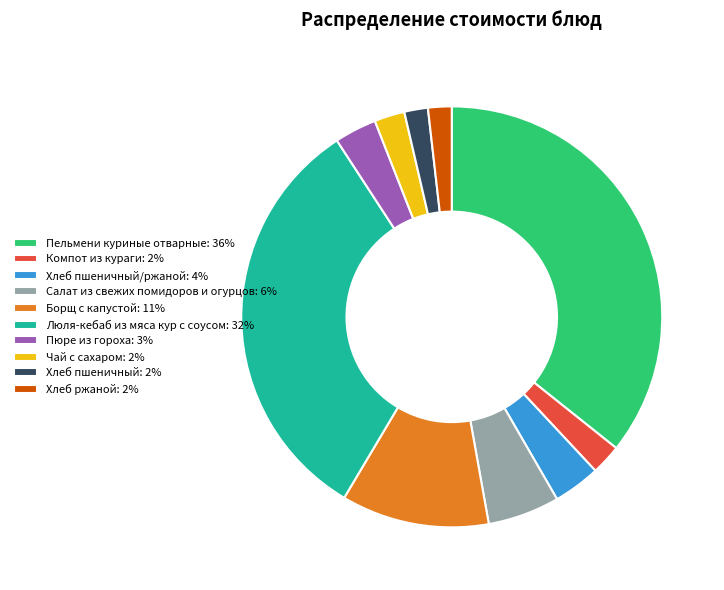

Which slice is the largest?

Пельмени куриные отварные: 36%